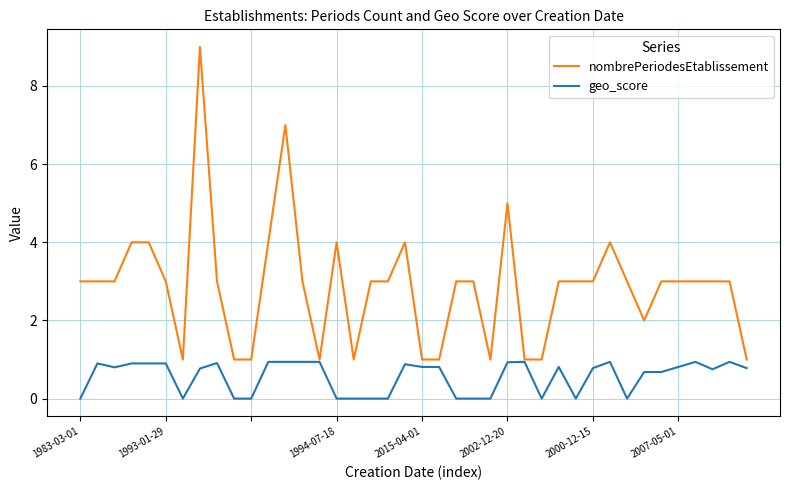

What are all the series names shown in the legend?

nombrePeriodesEtablissement, geo_score